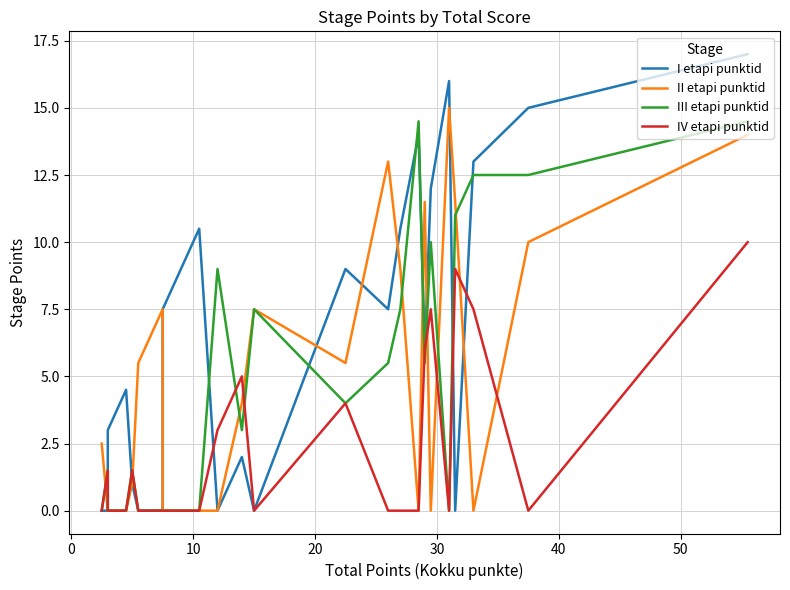

What is the difference between the maximum and minimum values in the IV etapi punktid series?

10.0